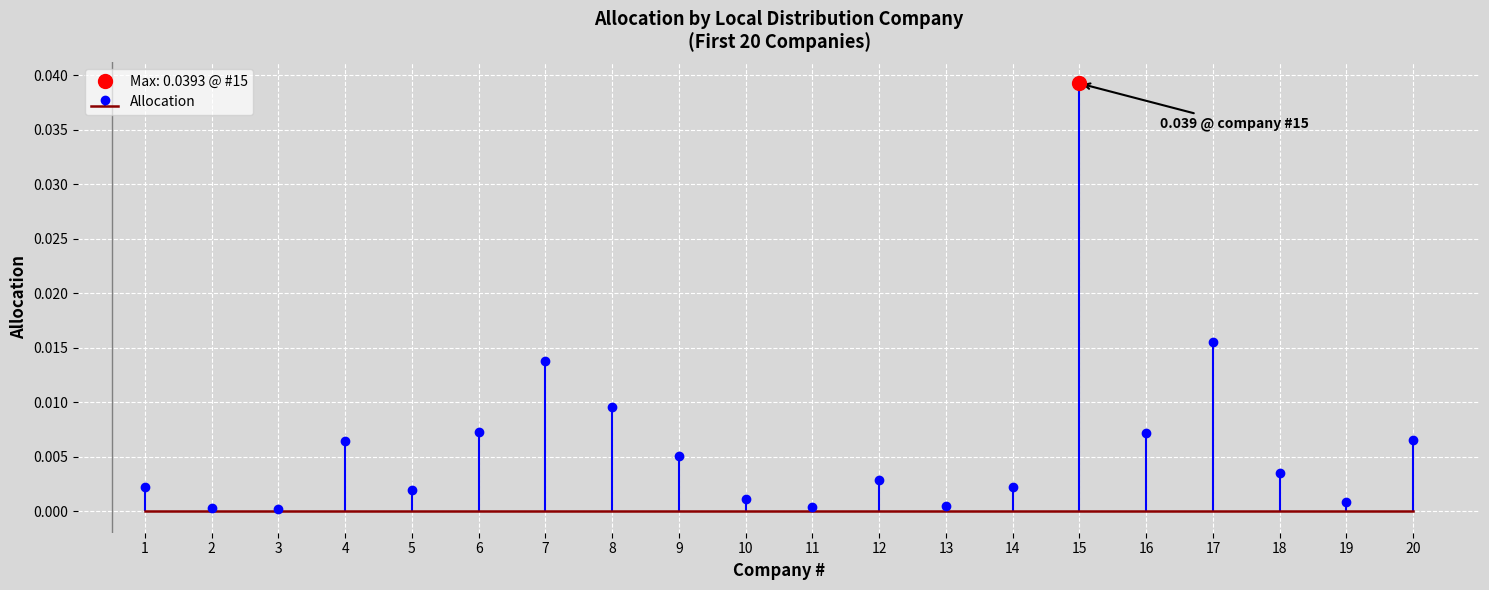

Rank the categories by value from lowest to highest.

3, 2, 11, 13, 19, 10, 5, 1, 14, 12, 18, 9, 4, 20, 16, 6, 8, 7, 17, 15